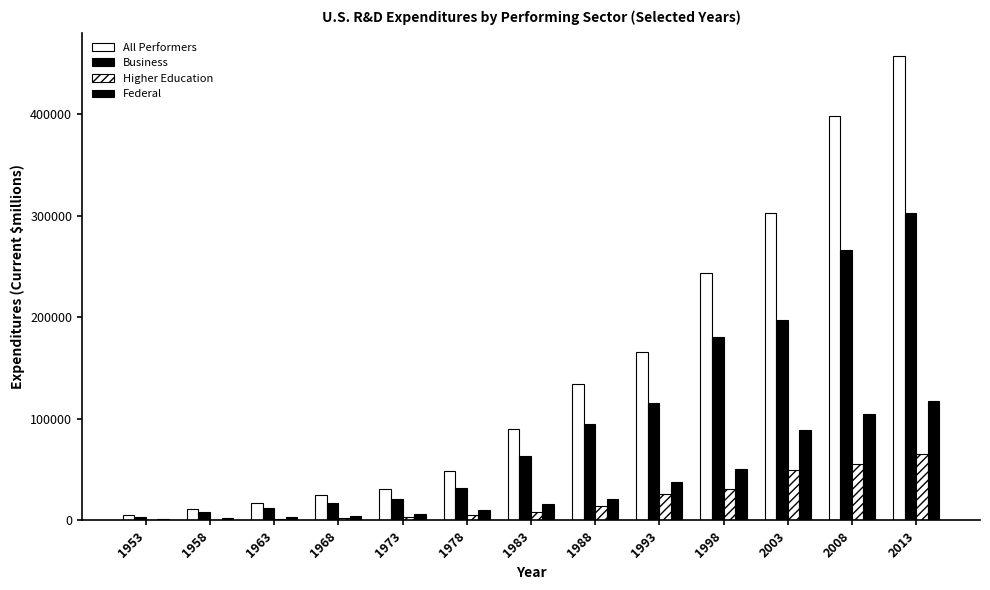

What is the minimum value for Business?

3630.0